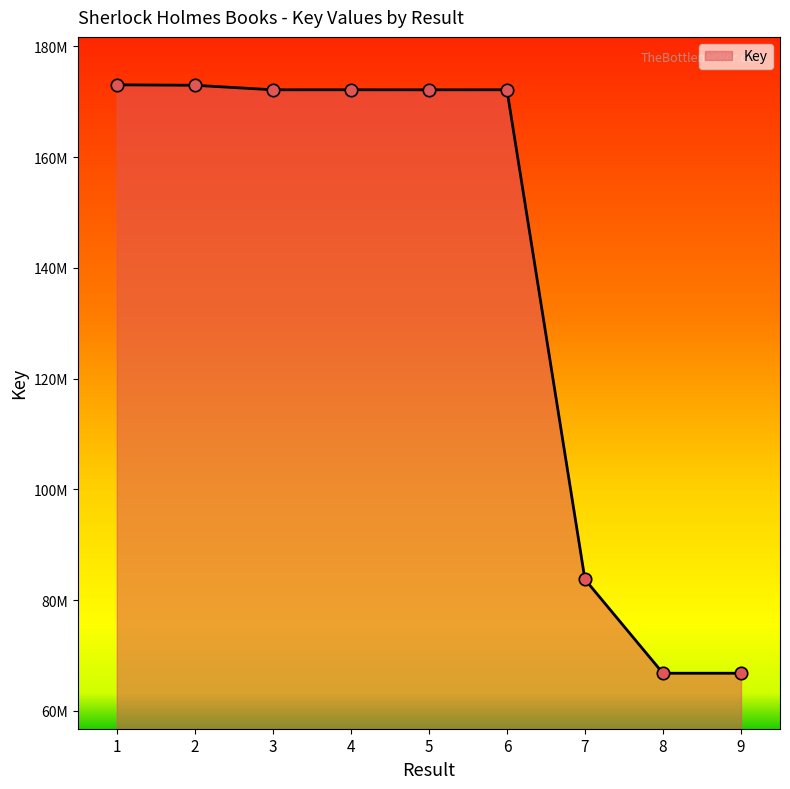

Which has a higher value, 4 or 9?

4